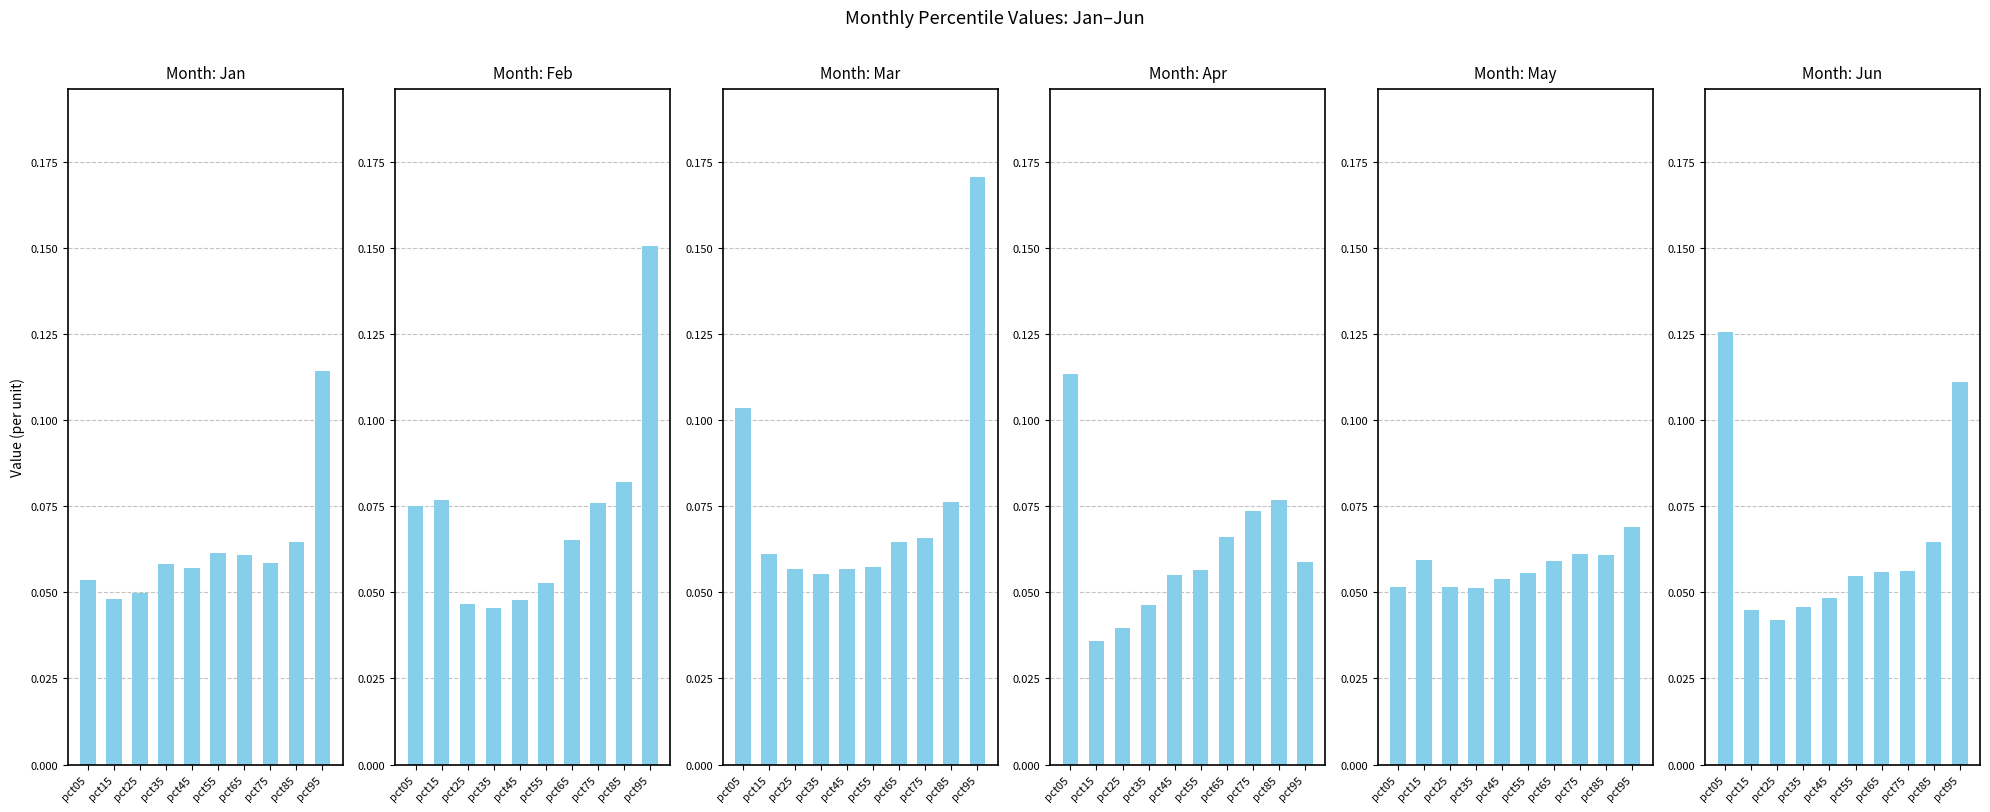

At which label is Jan closest to 0?

pct15